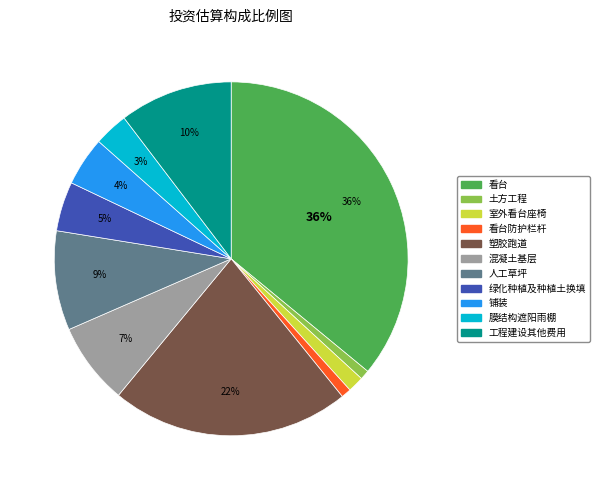

Is there a majority slice in this chart?

No